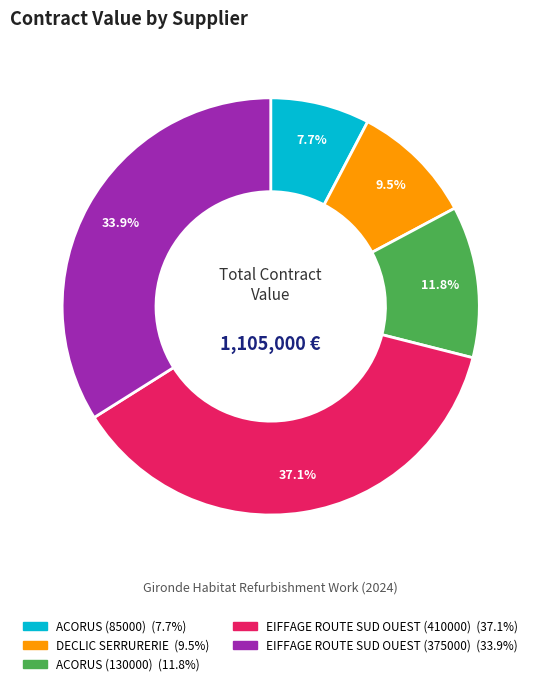

How much of the chart is everything except DECLIC SERRURERIE?

90.5%